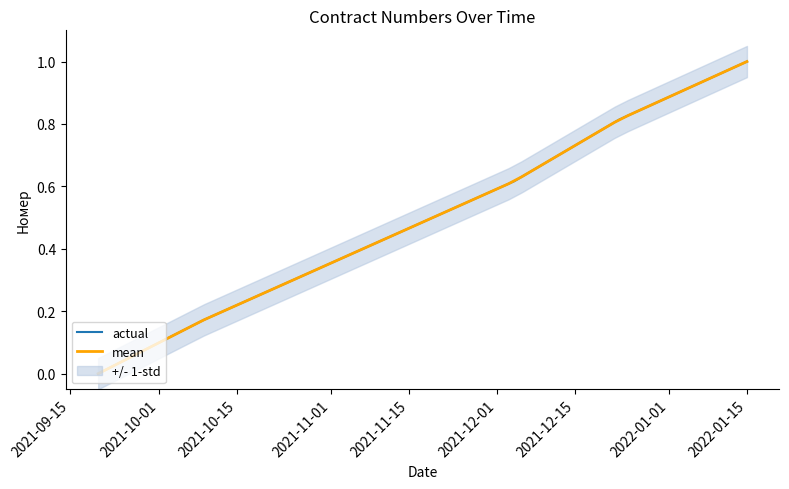

Rank the categories by value from lowest to highest.

2021-09-20, 2021-10-09, 2021-12-04, 2021-12-23, 2022-01-15